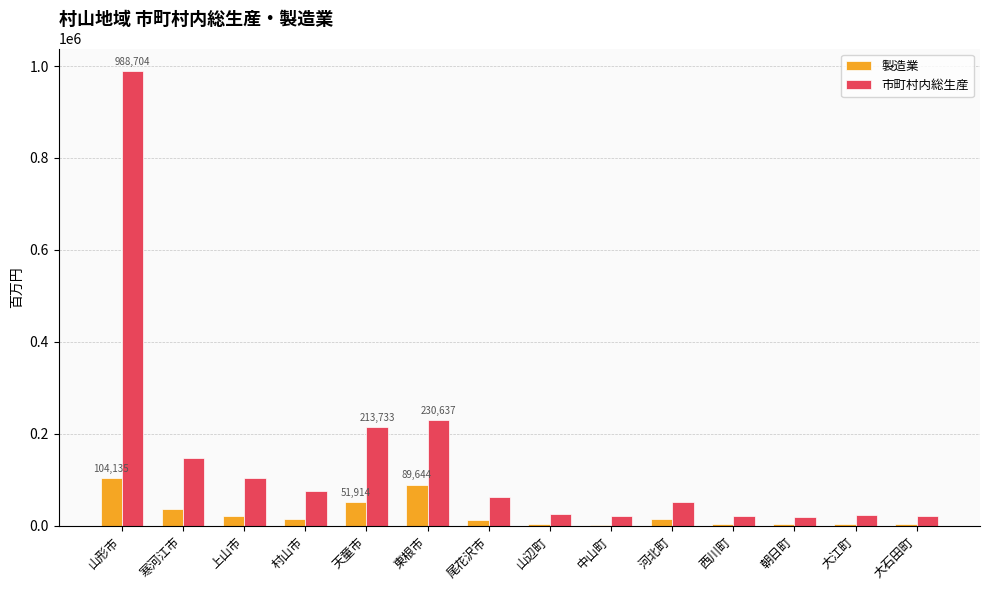

What is the sum of all 製造業 values?

363210